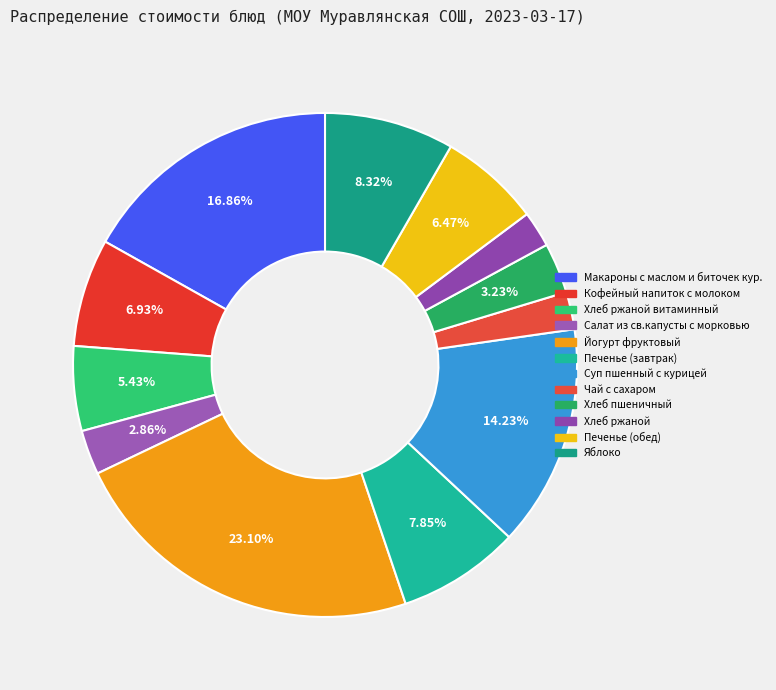

To the nearest percent, what is the average slice percentage?

8%